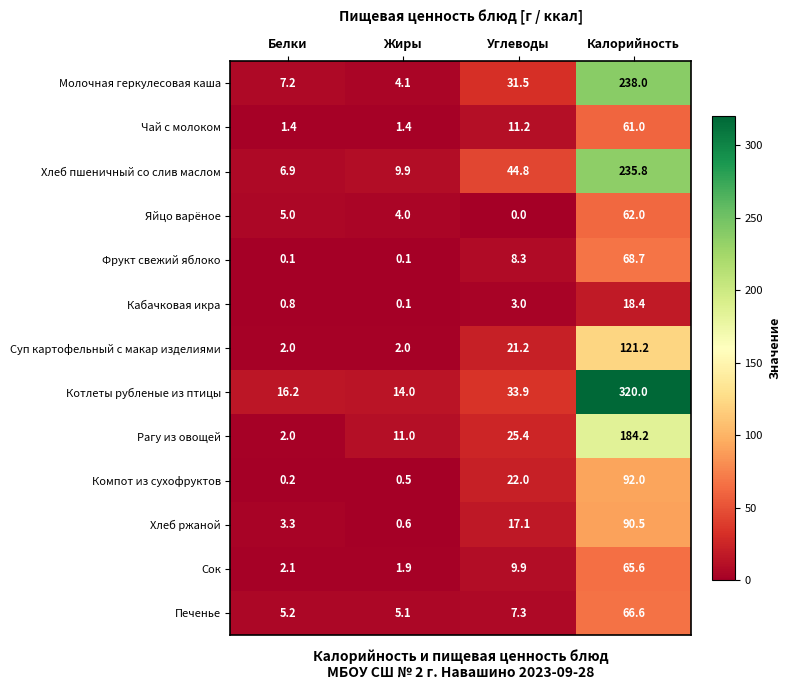

Rank the series by their maximum value, from highest to lowest.

Котлеты рубленые из птицы, Молочная геркулесовая каша, Хлеб пшеничный со слив маслом, Рагу из овощей, Суп картофельный с макар изделиями, Компот из сухофруктов, Хлеб ржаной, Фрукт свежий яблоко, Печенье, Сок, Яйцо варёное, Чай с молоком, Кабачковая икра